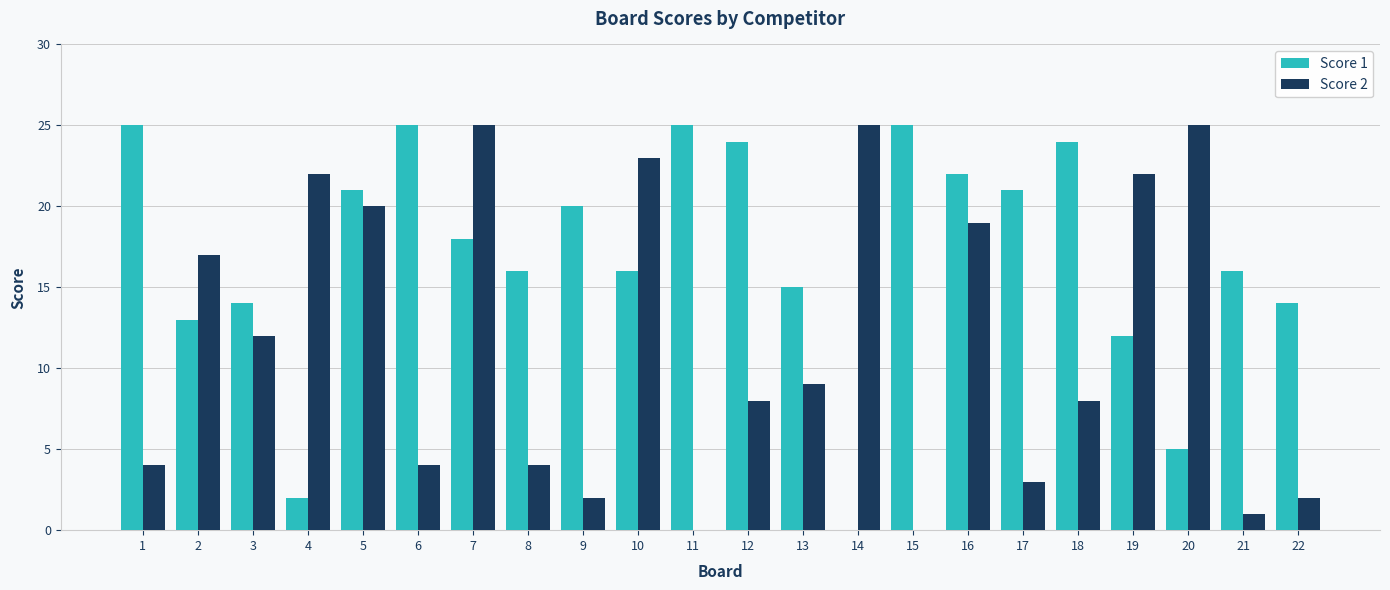

How many groups of bars are there?

22